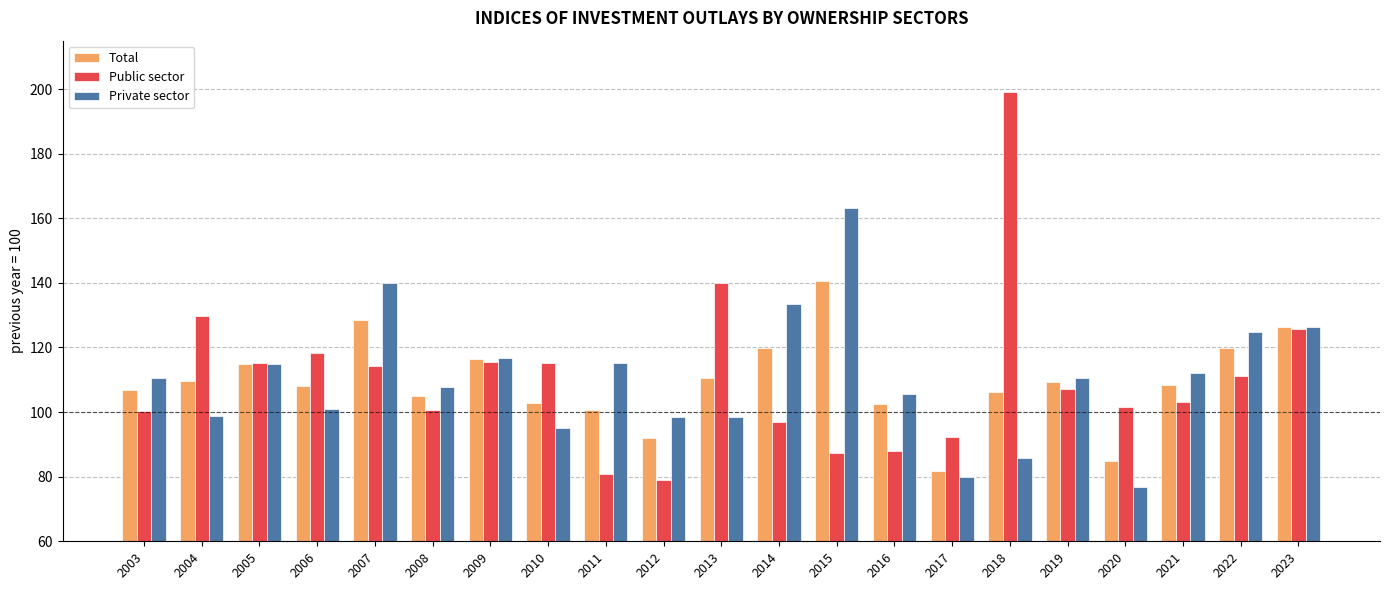

Where is Public sector nearest to the value 139?

2013